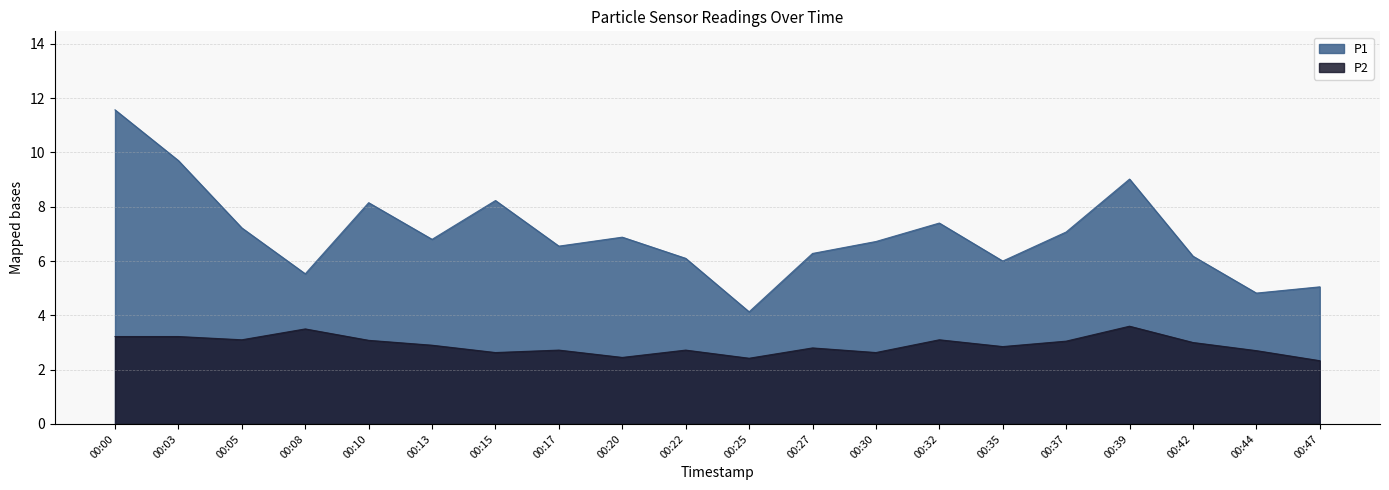

Reading left to right, what are all the values shown in this chart?

P1: 00:00=11.6	00:03=9.7	00:05=7.2	00:08=5.5	00:10=8.2	00:13=6.8	00:15=8.2	00:17=6.5	00:20=6.9	00:22=6.1	00:25=4.1	00:27=6.3	00:30=6.7	00:32=7.4	00:35=6.0	00:37=7.1	00:39=9.0	00:42=6.2	00:44=4.8	00:47=5.0
P2: 00:00=3.2	00:03=3.2	00:05=3.1	00:08=3.5	00:10=3.1	00:13=2.9	00:15=2.6	00:17=2.7	00:20=2.5	00:22=2.7	00:25=2.4	00:27=2.8	00:30=2.6	00:32=3.1	00:35=2.9	00:37=3.0	00:39=3.6	00:42=3.0	00:44=2.7	00:47=2.3